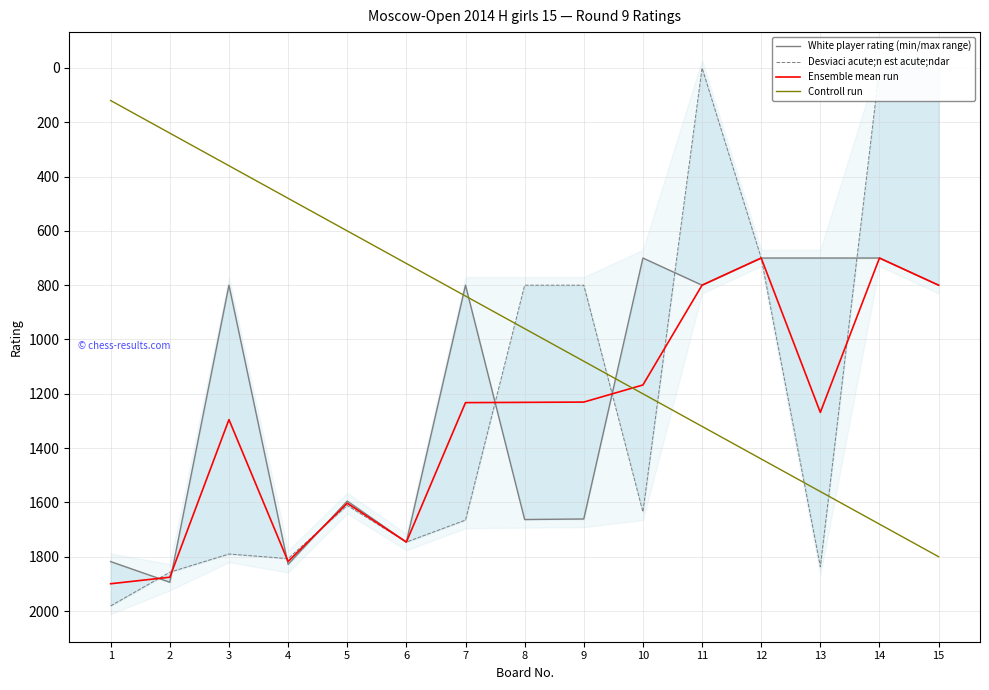

Between which two adjacent categories do White player rating (min/max range) and Ensemble mean run first intersect?

1 and 2